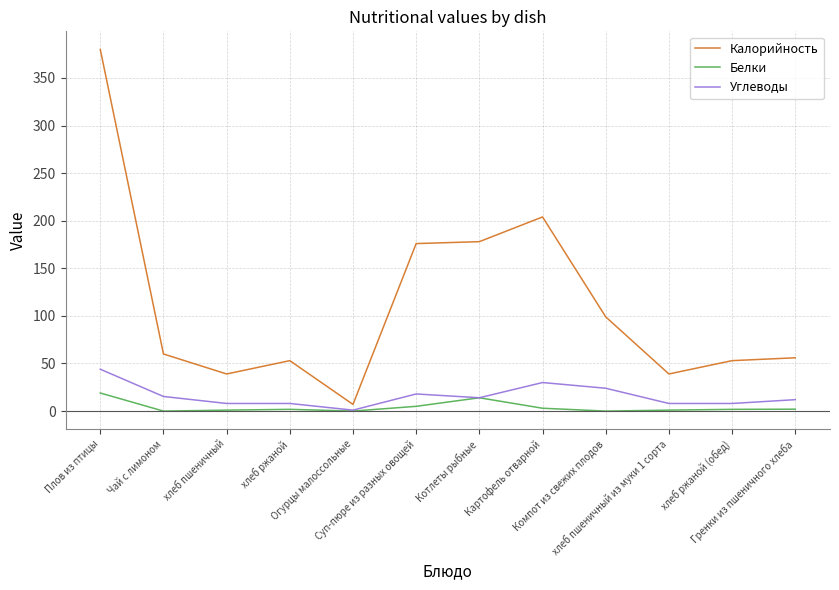

True or false: Углеводы and Калорийность intersect in this chart.

False